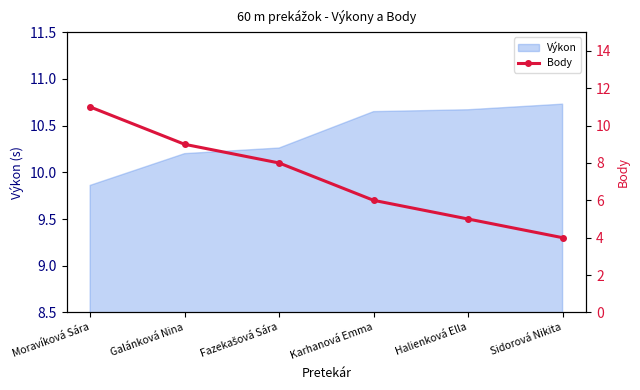

What is the maximum value shown in the chart?

11